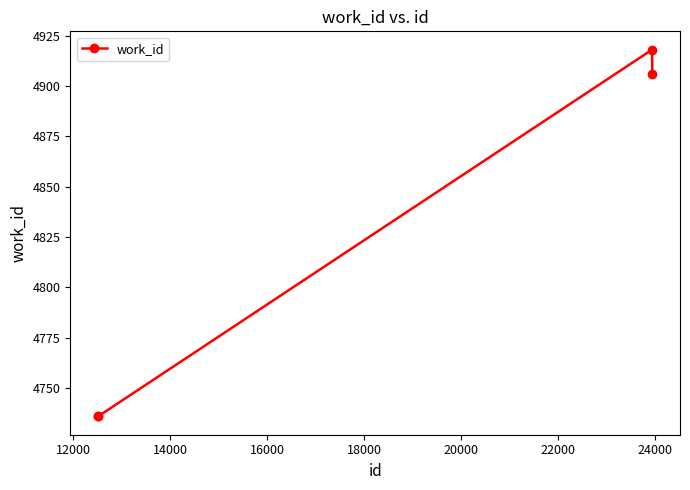

What is the average value?

4824